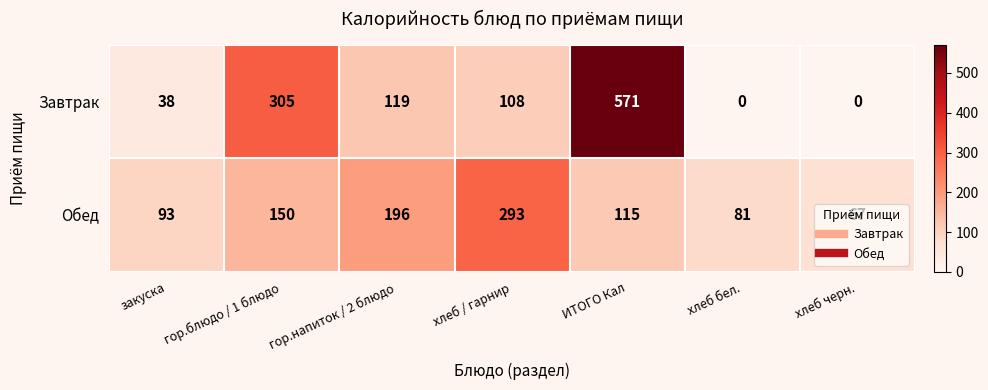

Which series has the widest spread of values?

Завтрак